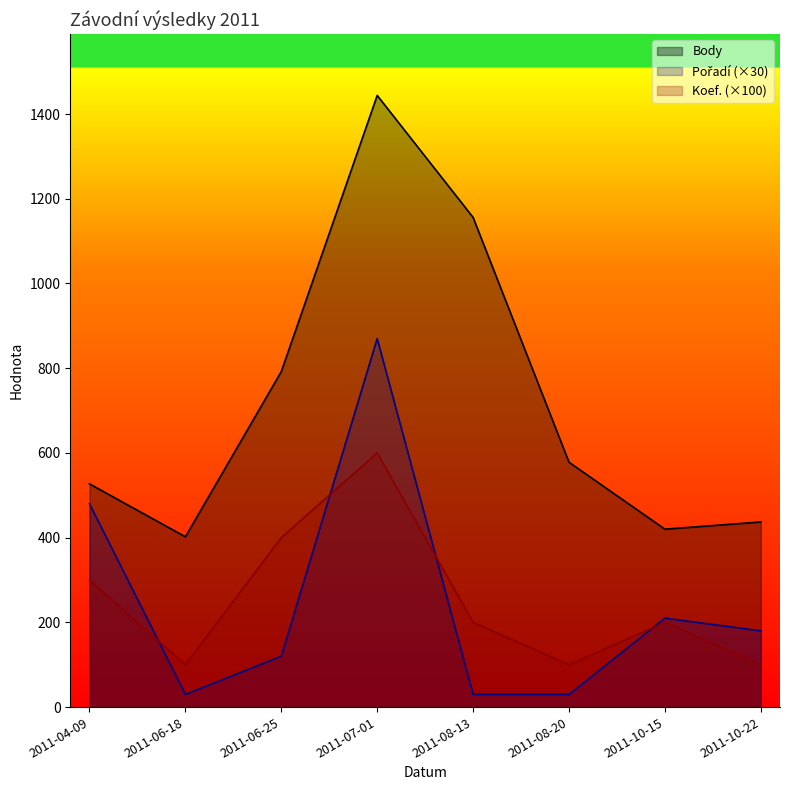

Which series has the largest total across all categories?

Body